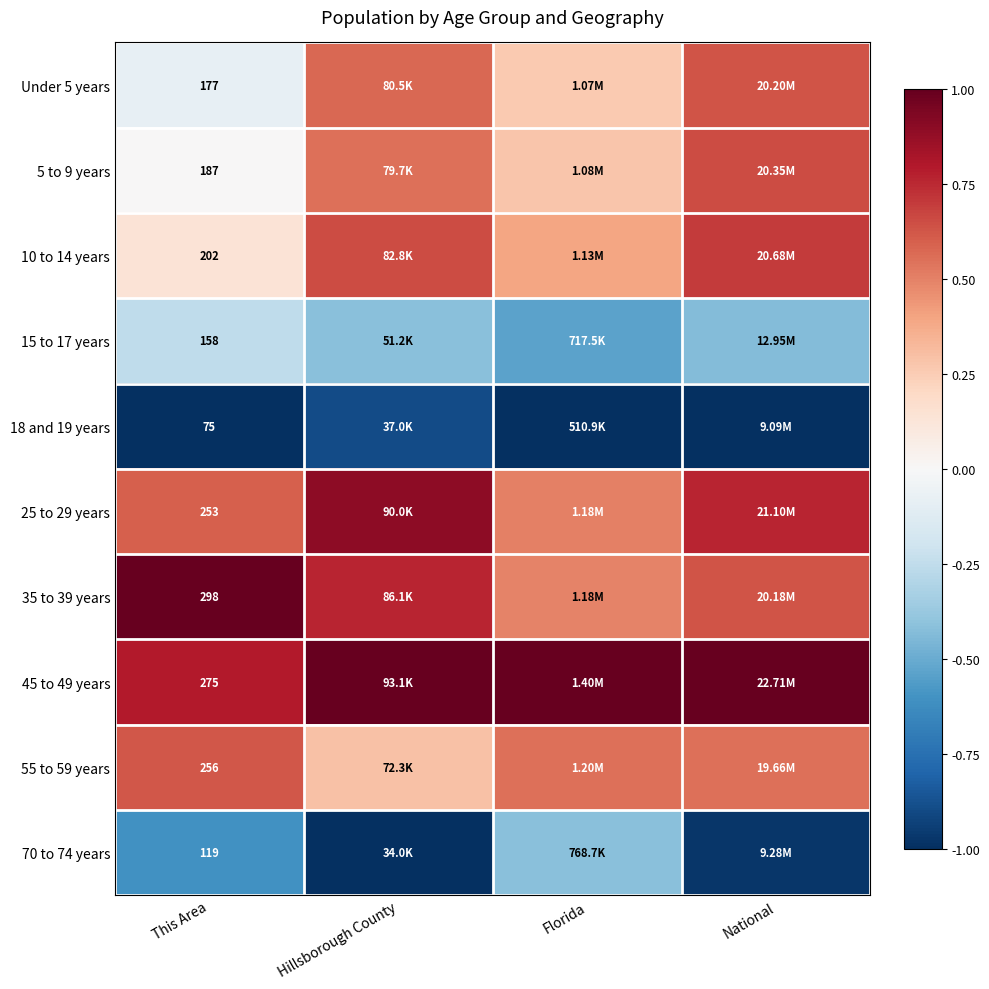

Which has a higher value, National or This Area?

National